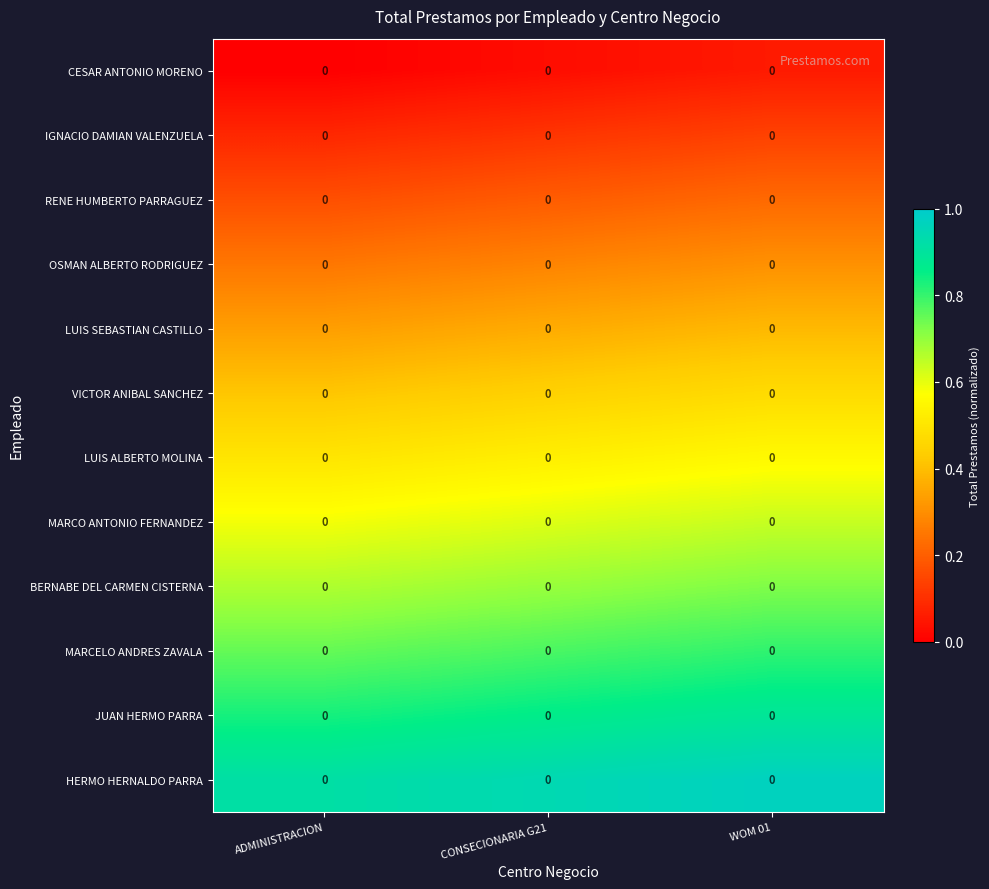

The value of RENE HUMBERTO PARRAGUEZ at ADMINISTRACION is 0.1. True or false?

False